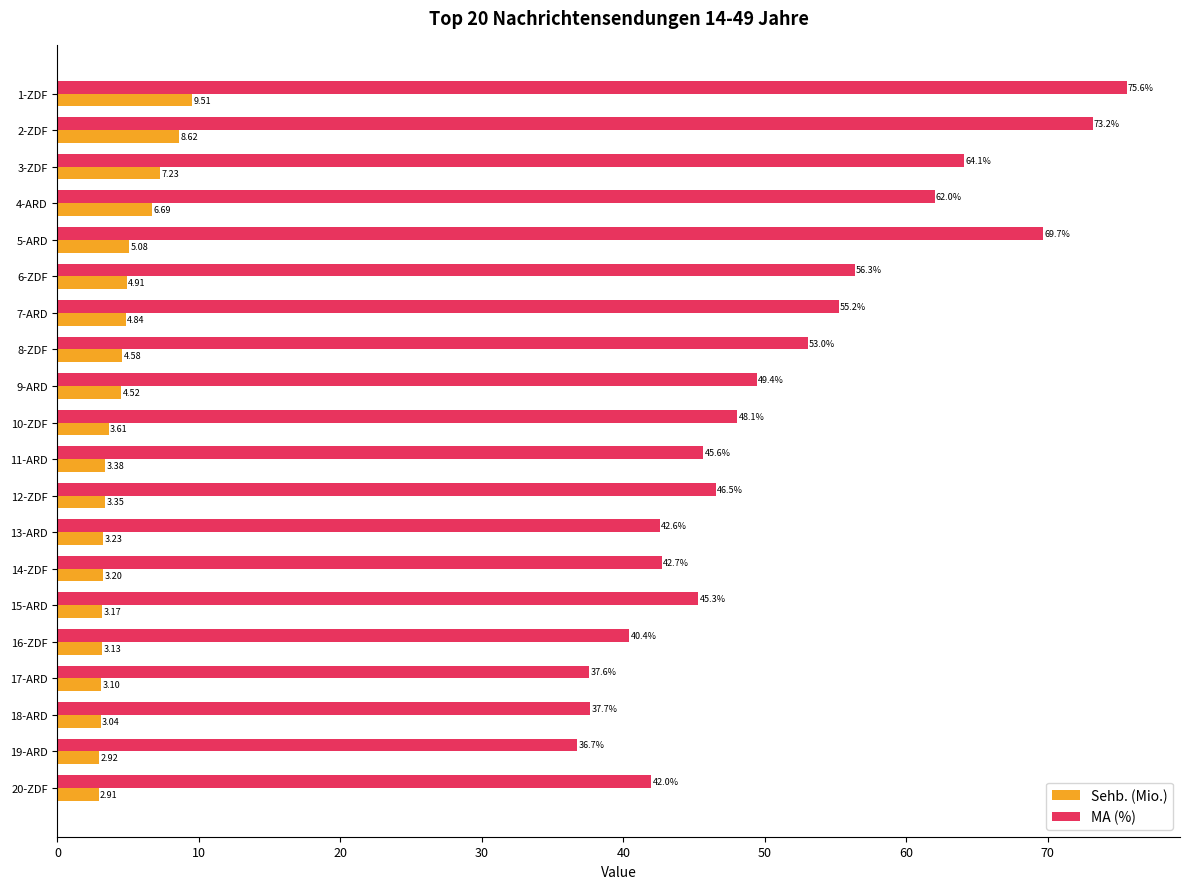

At which category is the sum across all series the highest?

1-ZDF